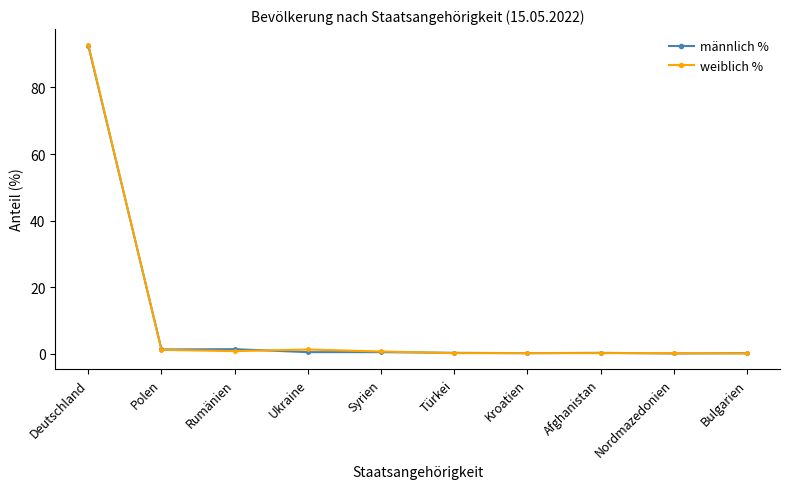

At which label does weiblich % reach its peak?

Deutschland